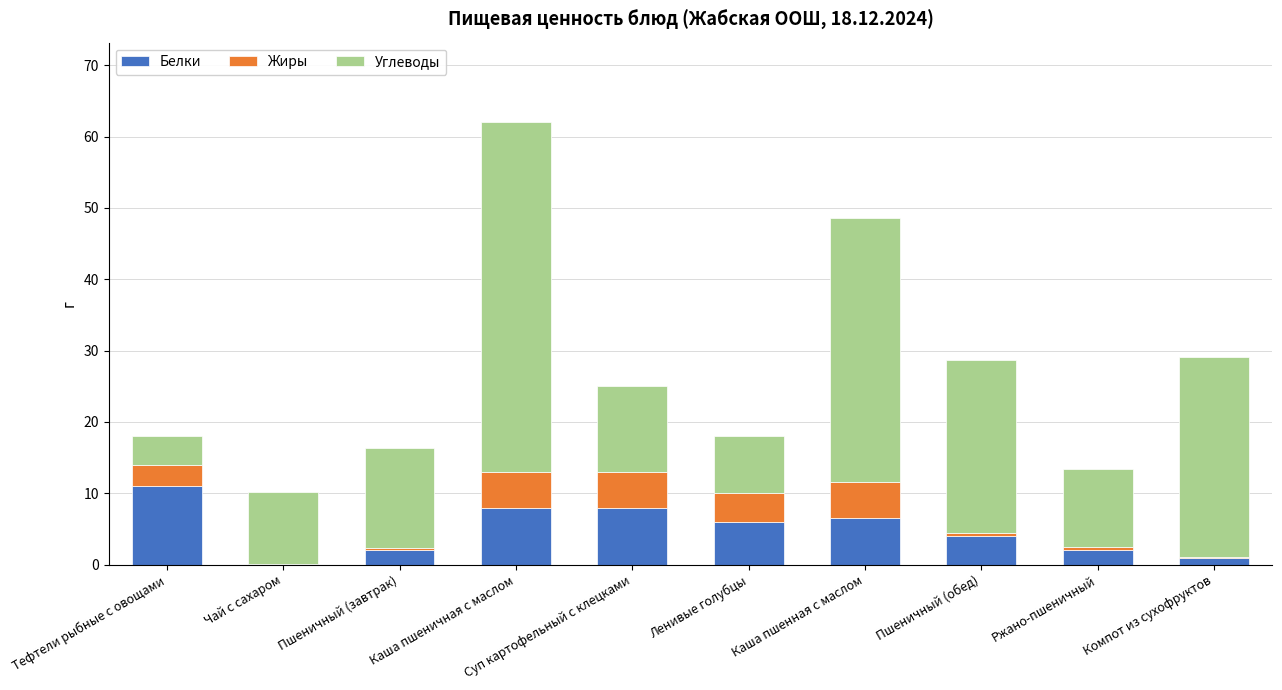

How many series are shown in this chart?

3